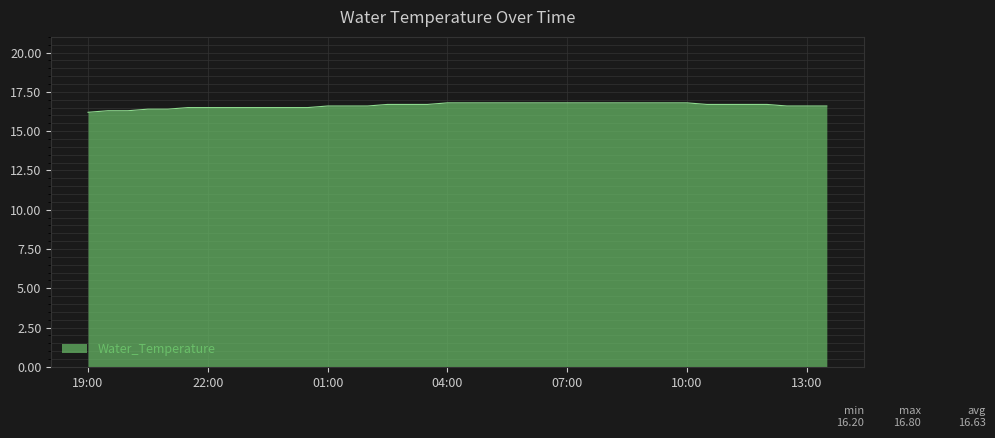

Does the chart display data point markers on the line(s)?

No